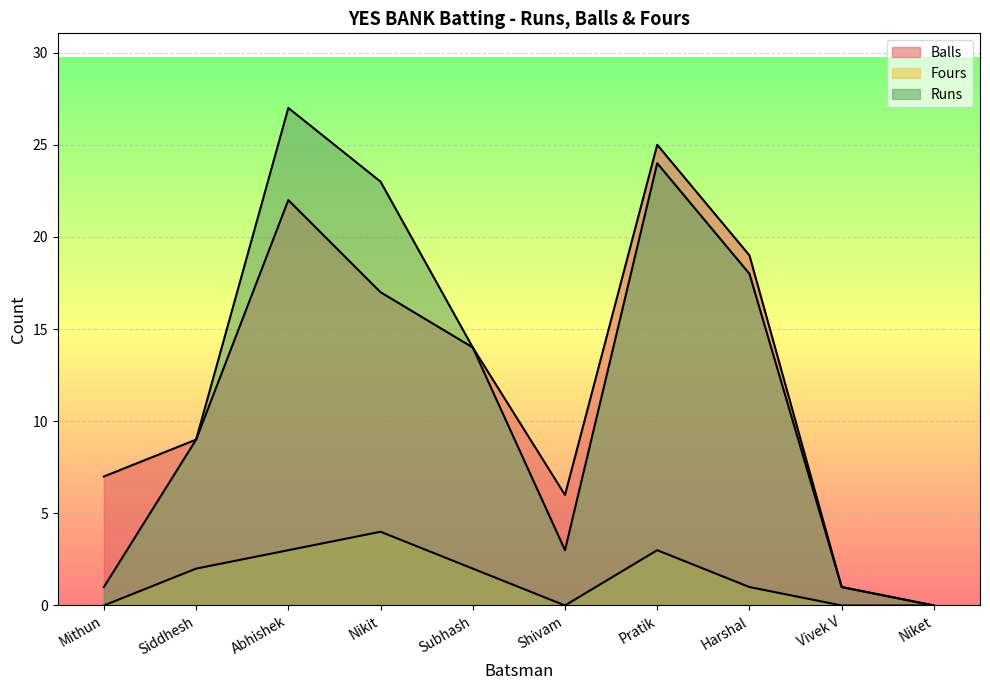

Rank the categories by Runs value from highest to lowest.

Abhishek, Pratik, Nikit, Harshal, Subhash, Siddhesh, Shivam, Mithun, Vivek V, Niket